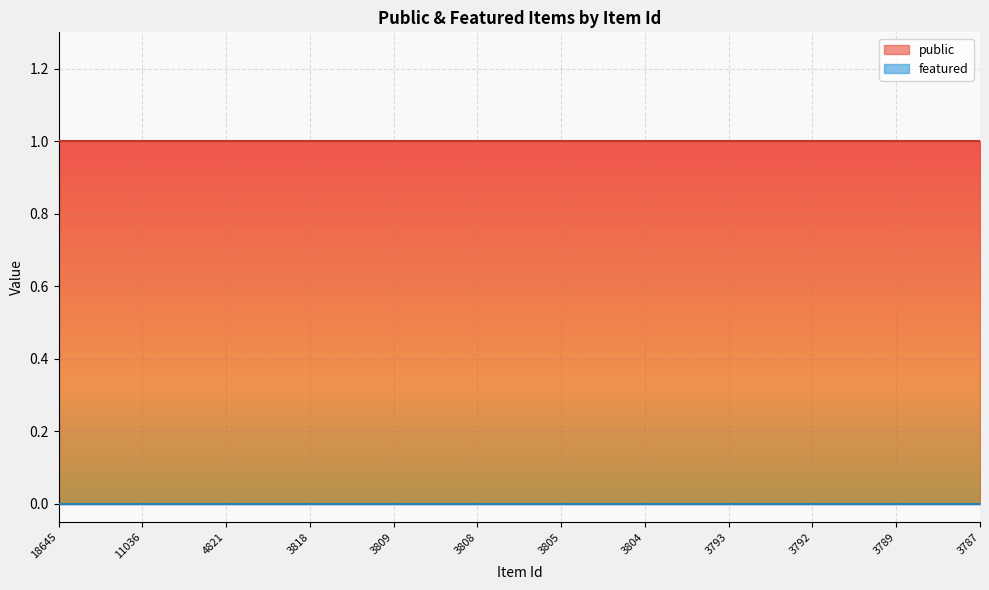

Which category has the highest value across all series?

18645